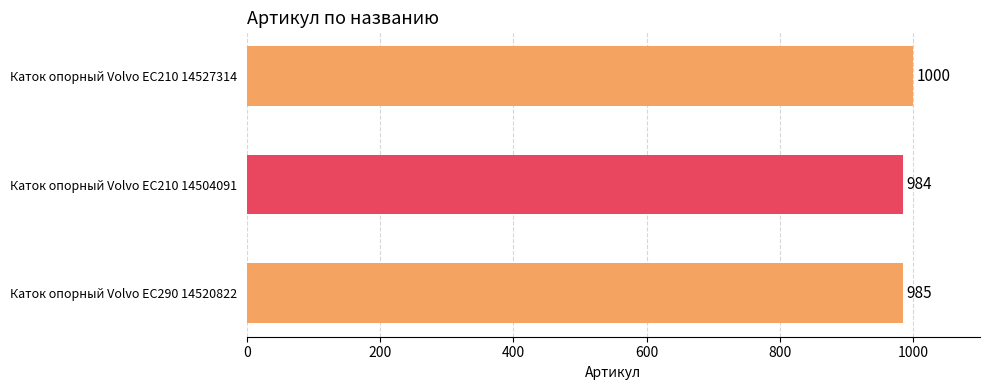

True or false: the data shows 1000 at Каток опорный Volvo EC210 14527314.

True